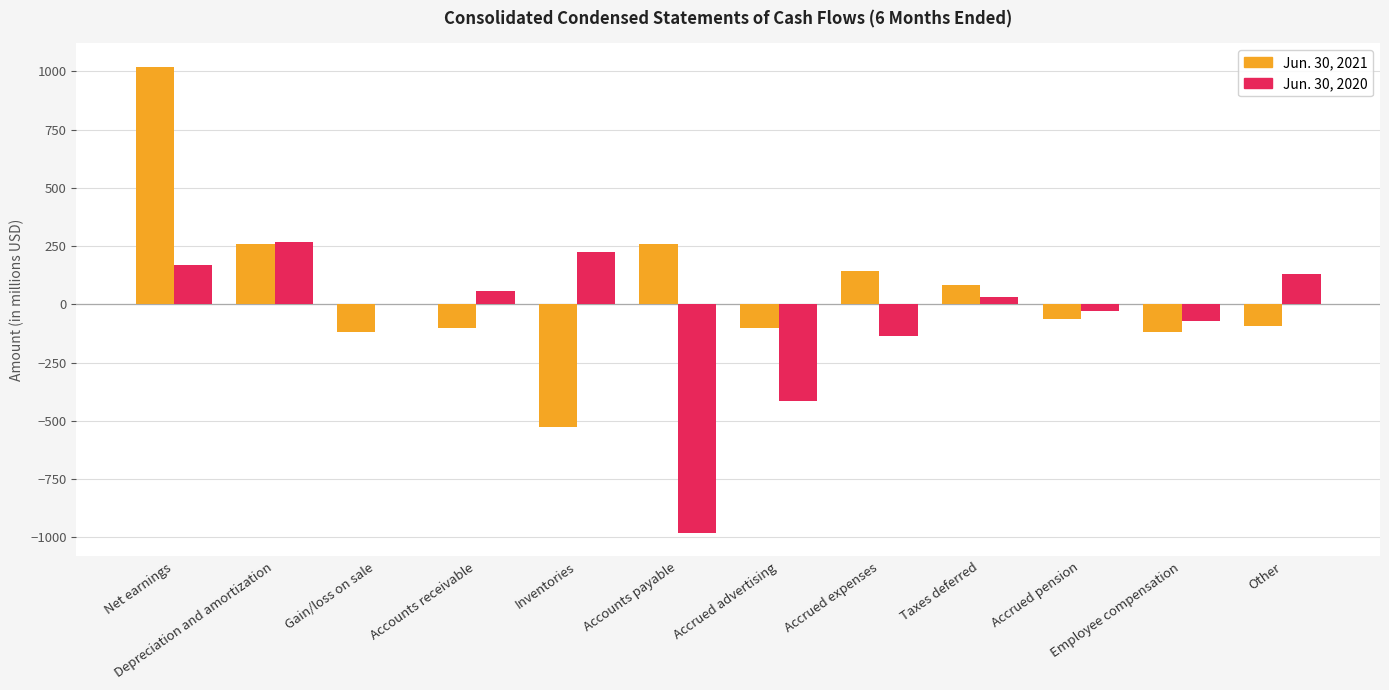

What is the sum of all Jun. 30, 2020 values?

-745